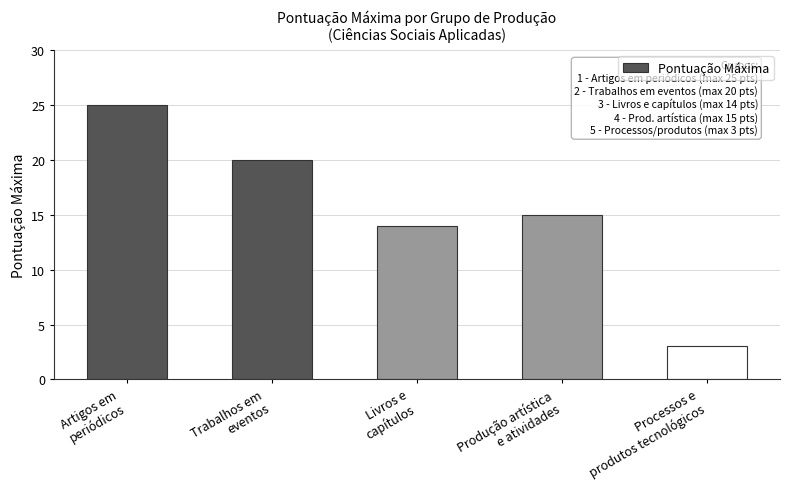

What is the change in value from Livros e
capítulos to Processos e
produtos tecnológicos?

-11